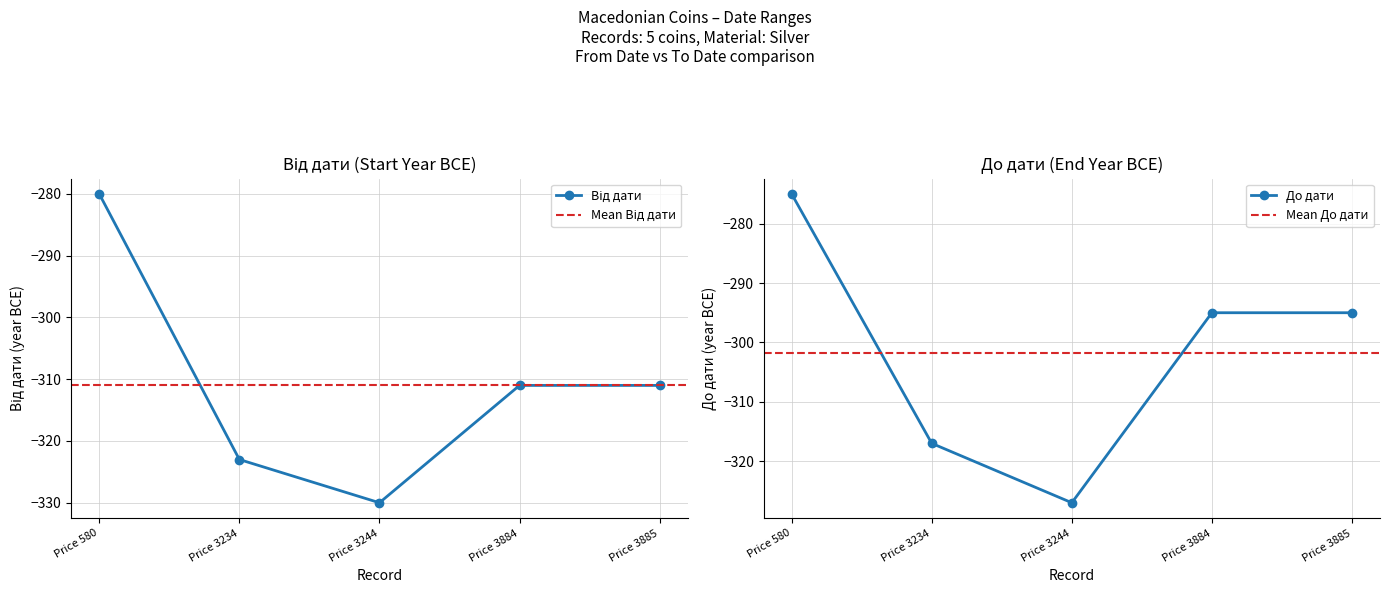

What is the value of the Від дати point at the 4th from the left?

-311